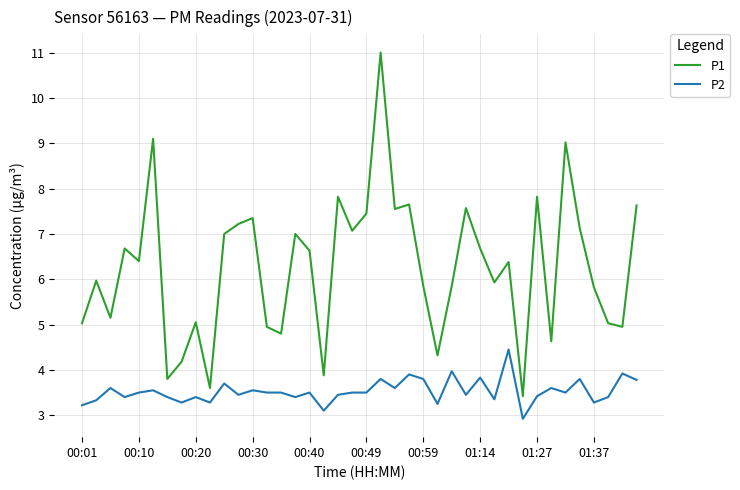

Rank the series by their maximum value, from lowest to highest.

P2, P1